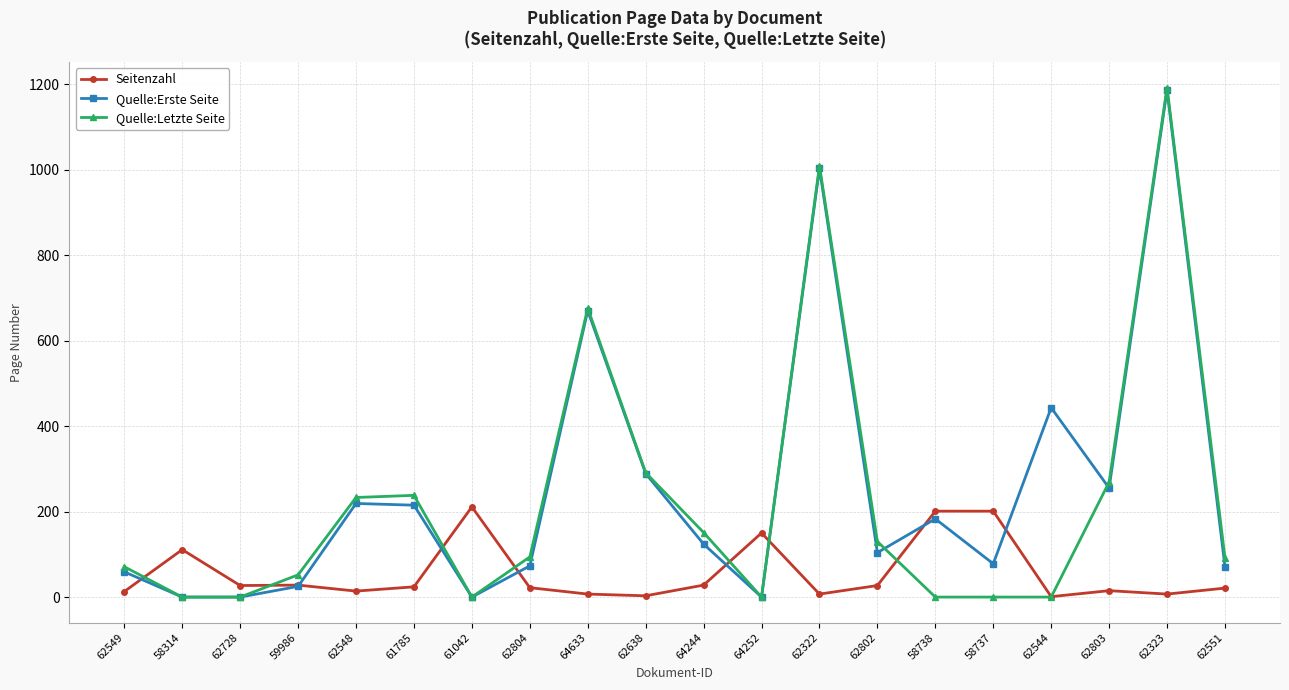

What is the highest value of the Quelle:Erste Seite series?

1186